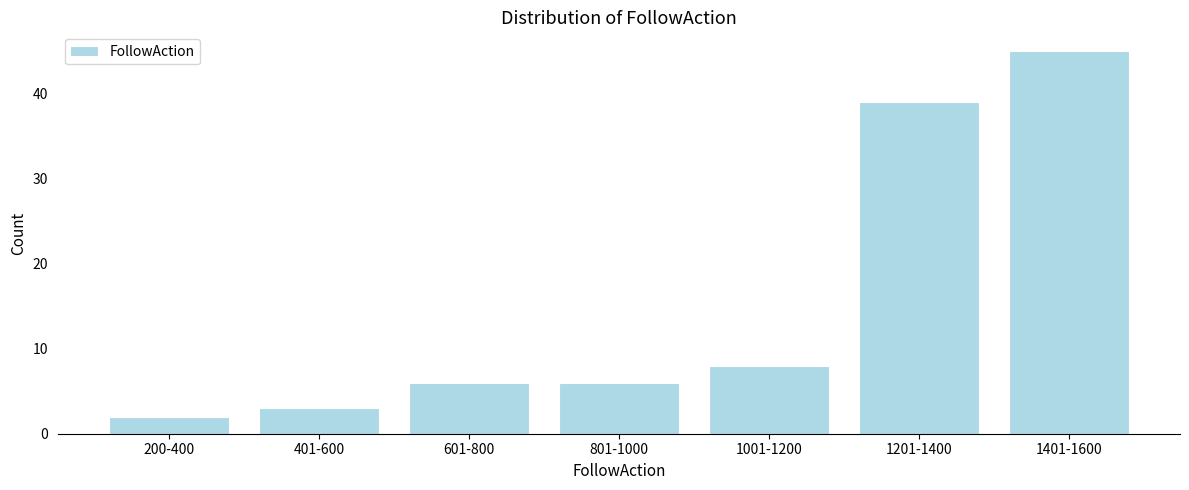

Reading left to right, list all the values displayed in this chart.

2	3	6	6	8	39	45